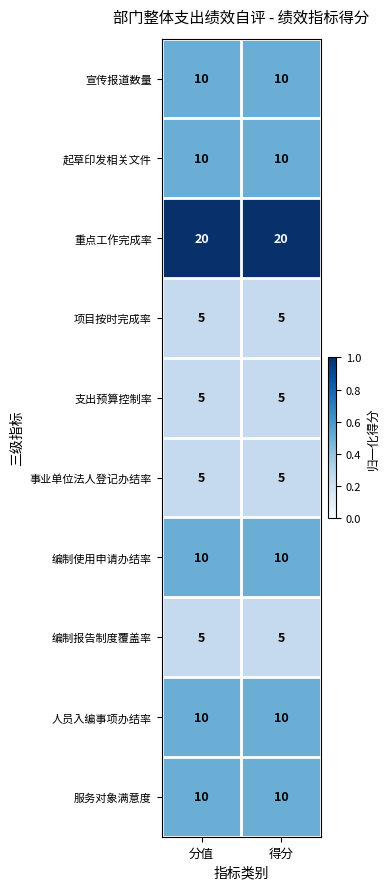

What is the spread (max minus min) of values at 得分?

15